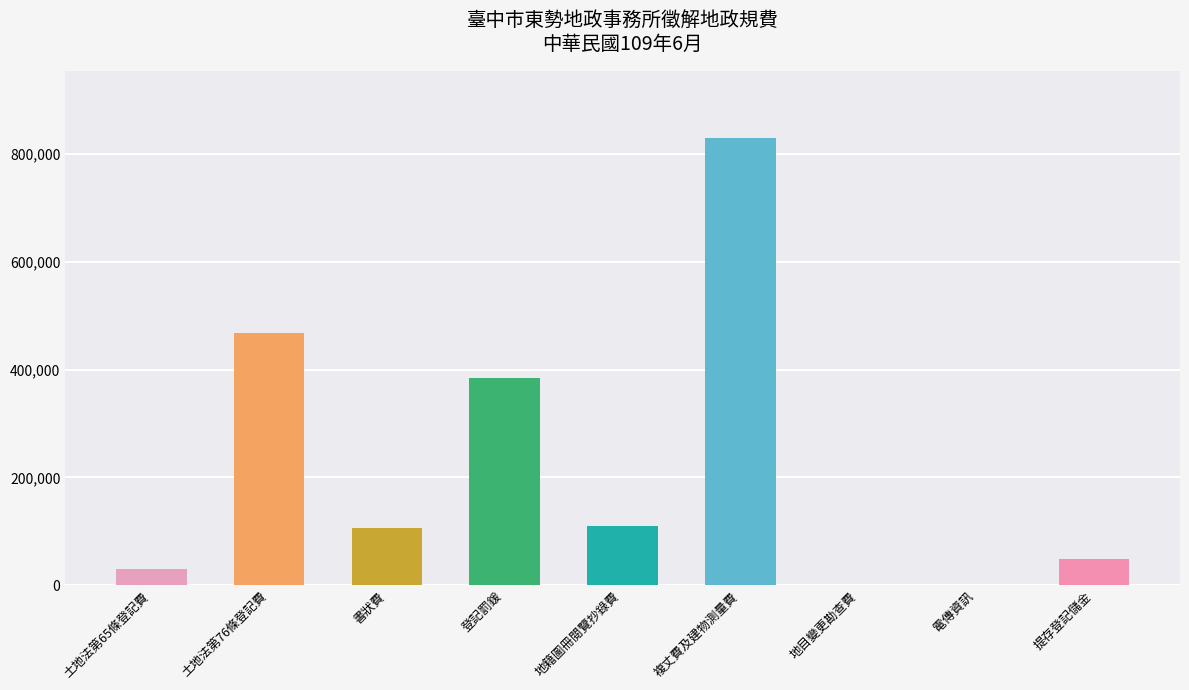

How many data points does each series have?

9